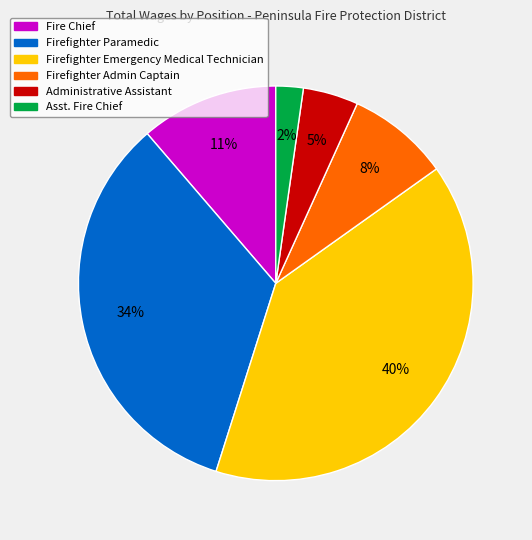

Rank the categories by value from highest to lowest.

Firefighter Emergency Medical Technician, Firefighter Paramedic, Fire Chief, Firefighter Admin Captain, Administrative Assistant, Asst. Fire Chief